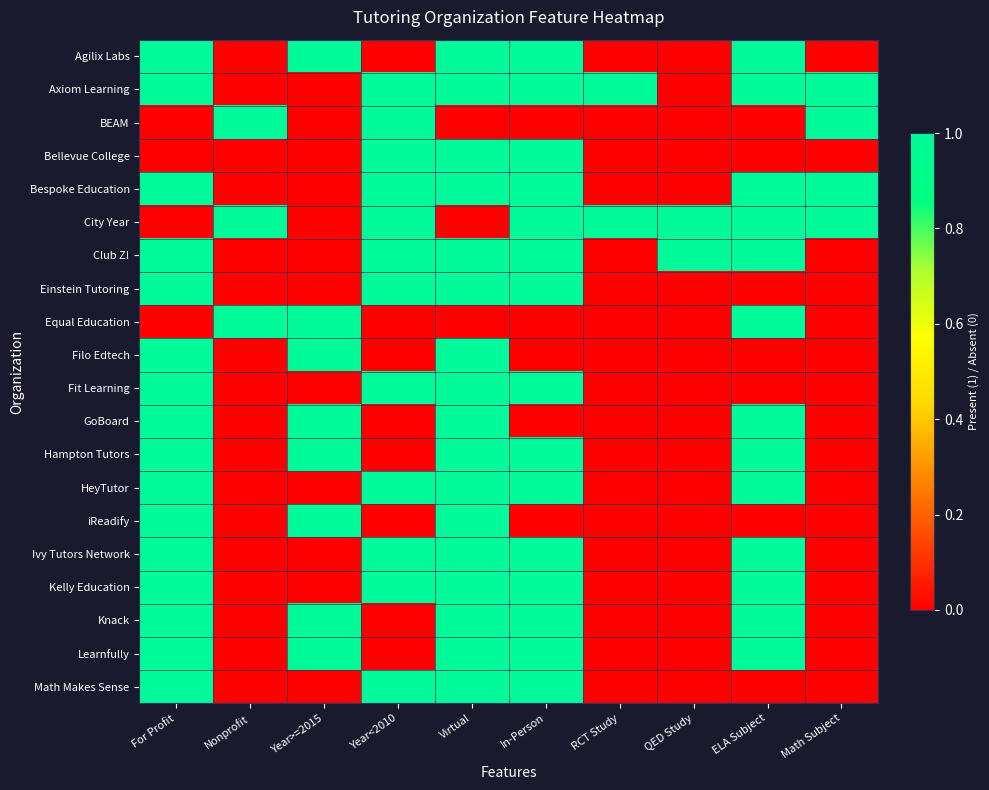

List the series in order of their peak value, highest first.

Agilix Labs, Axiom Learning, BEAM, Bellevue College, Bespoke Education, City Year, Club Z!, Einstein Tutoring, Equal Education, Filo Edtech, Fit Learning, GoBoard, Hampton Tutors, HeyTutor, iReadify, Ivy Tutors Network, Kelly Education, Knack, Learnfully, Math Makes Sense